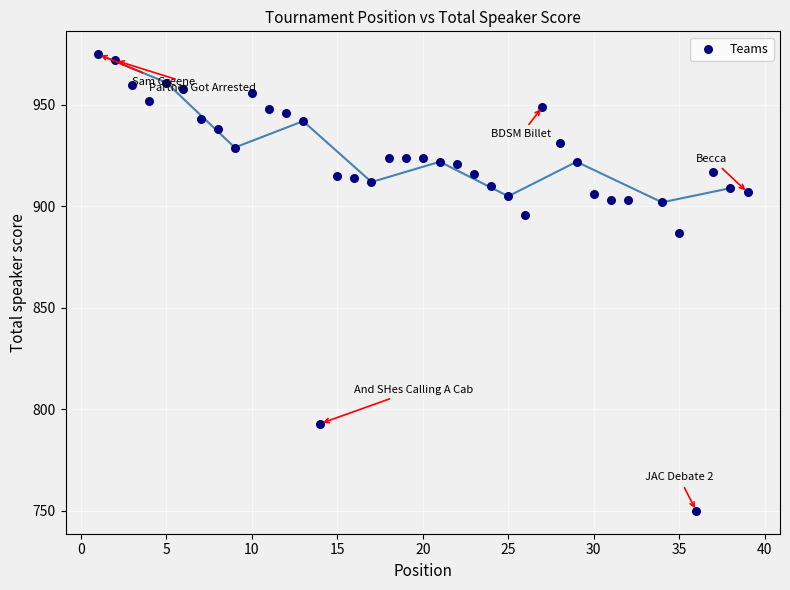

What Y value in the scatter plot is closest to 862?

887